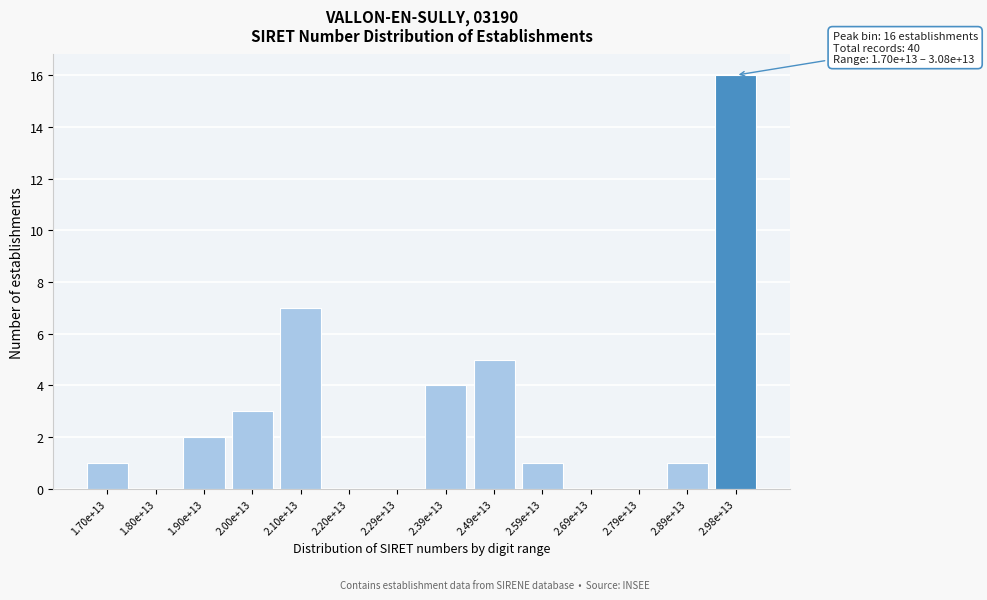

Reading left to right, transcribe all the data shown in this chart.

1.70e+13=1	1.80e+13=0	1.90e+13=2	2.00e+13=3	2.10e+13=7	2.20e+13=0	2.29e+13=0	2.39e+13=4	2.49e+13=5	2.59e+13=1	2.69e+13=0	2.79e+13=0	2.89e+13=1	2.98e+13=16